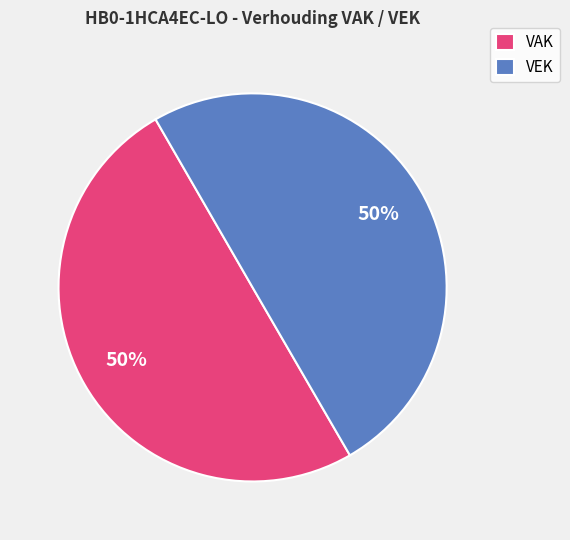

To the nearest percent, what portion does VEK represent?

50%